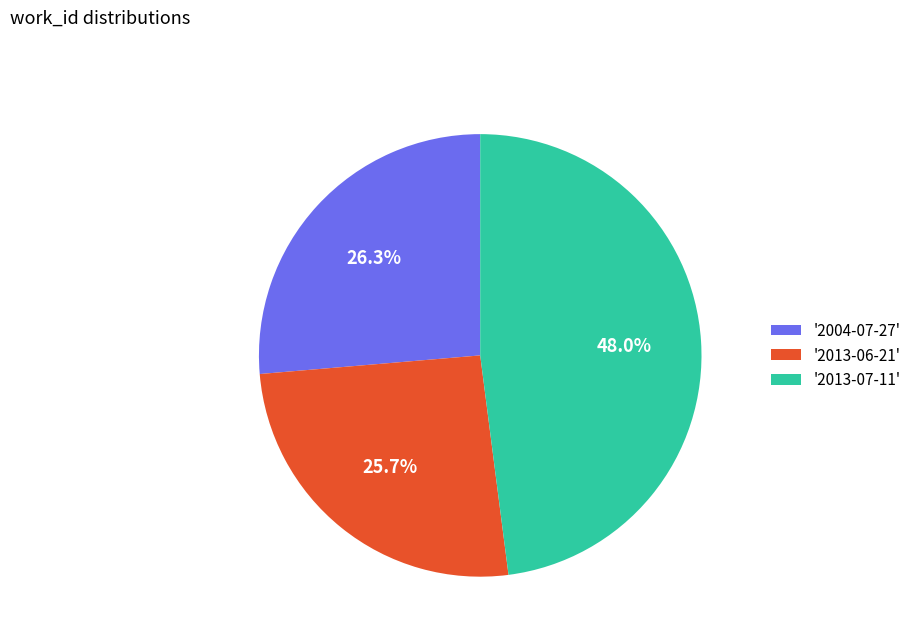

To the nearest percent, what is the difference between the largest and smallest slice percentages?

22%